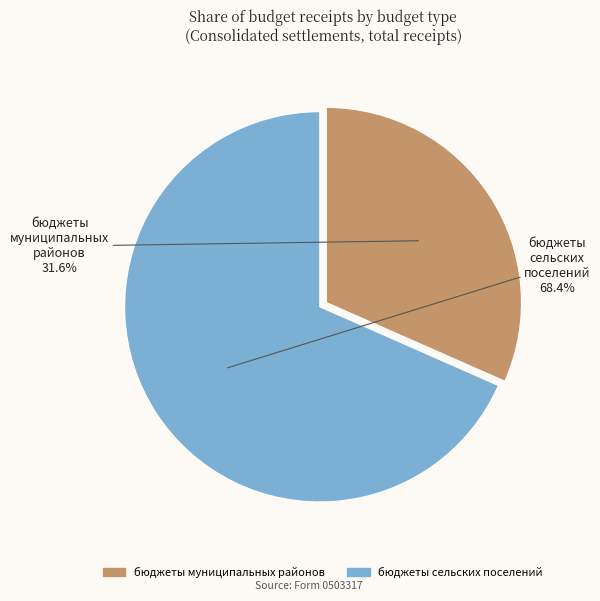

To the nearest percent, what is the combined percentage of бюджеты муниципальных районов and бюджеты сельских поселений?

100%